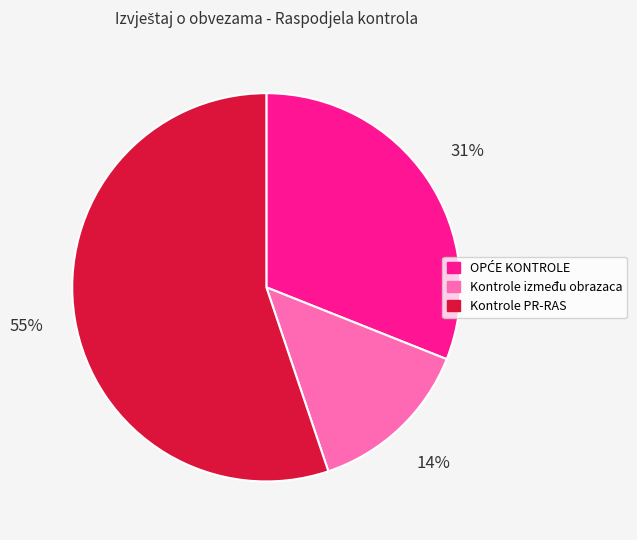

Is it true that Kontrole između obrazaca is 3% of the pie?

False